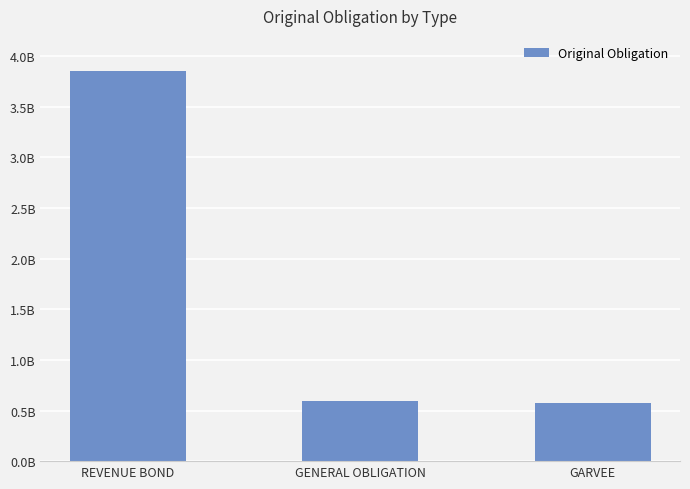

How many data points are less than 597875000?

1